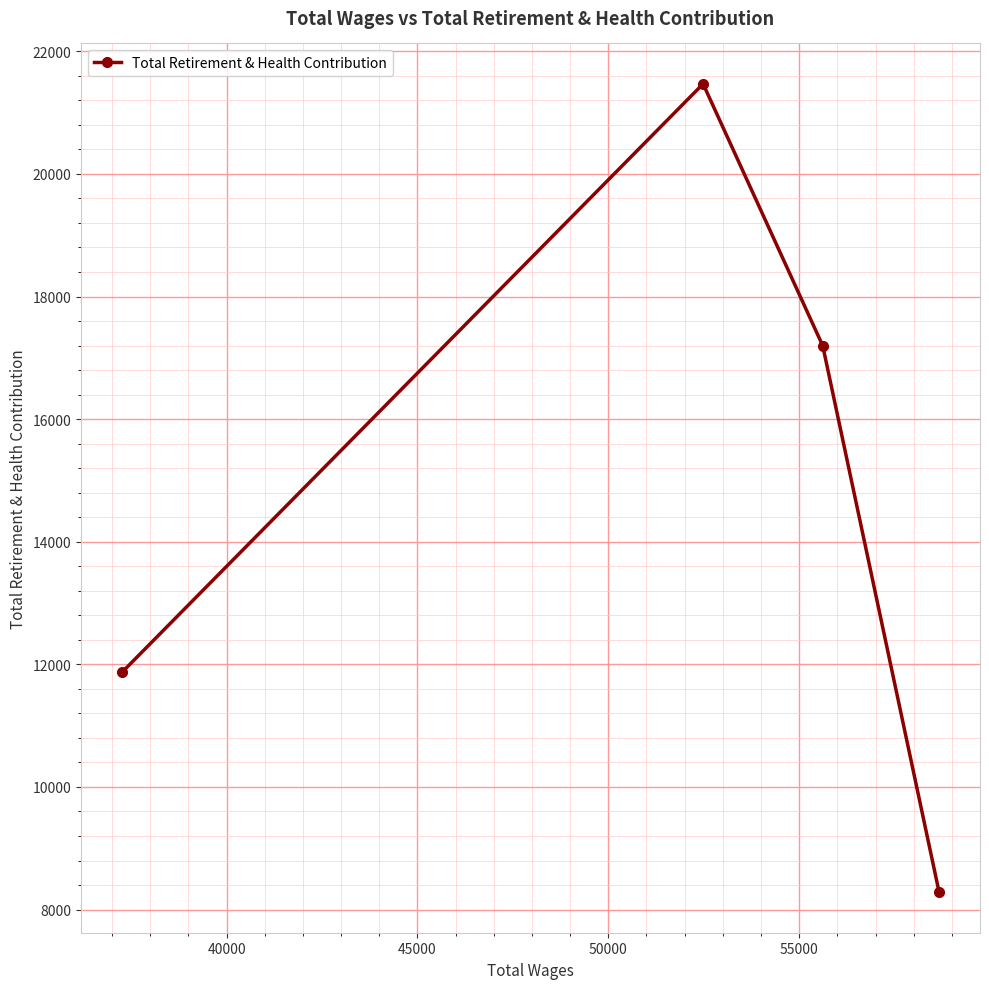

What is the sum of all values?

58818